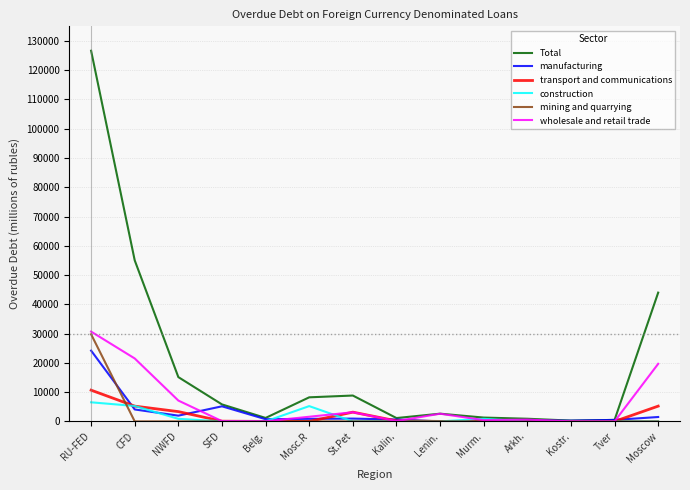

At which category is the sum across all series the highest?

RU-FED